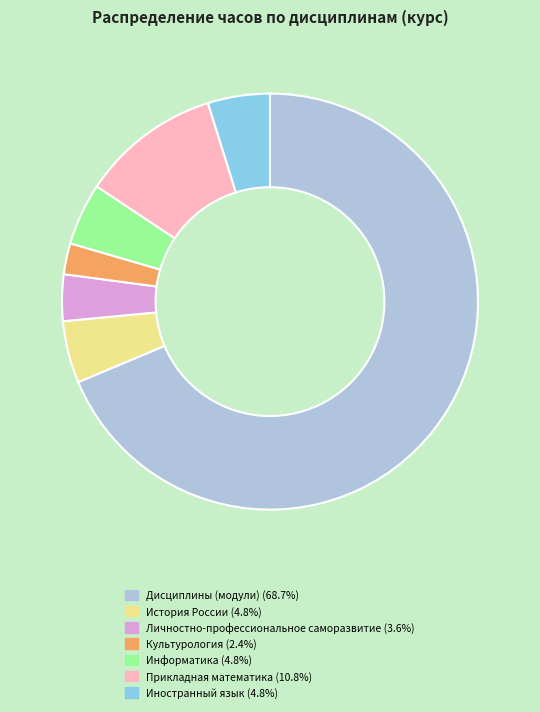

Is Дисциплины (модули) the majority of the pie?

Yes